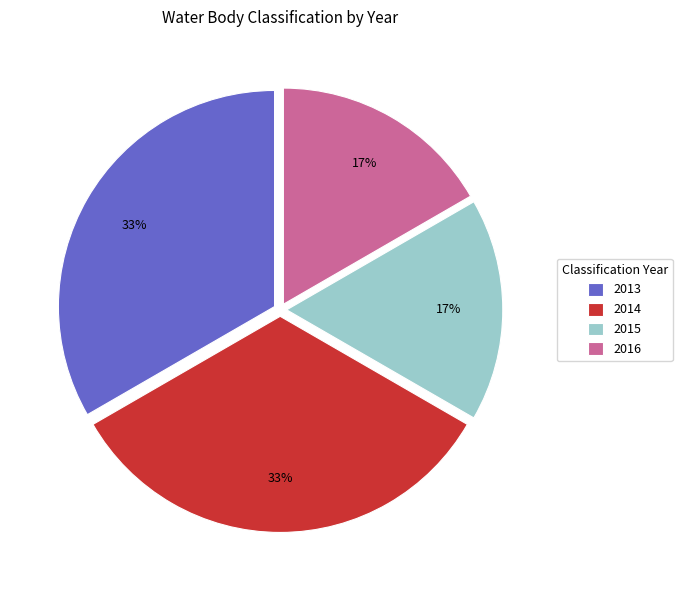

What percentage is the 2014 slice, to the nearest percent?

33%